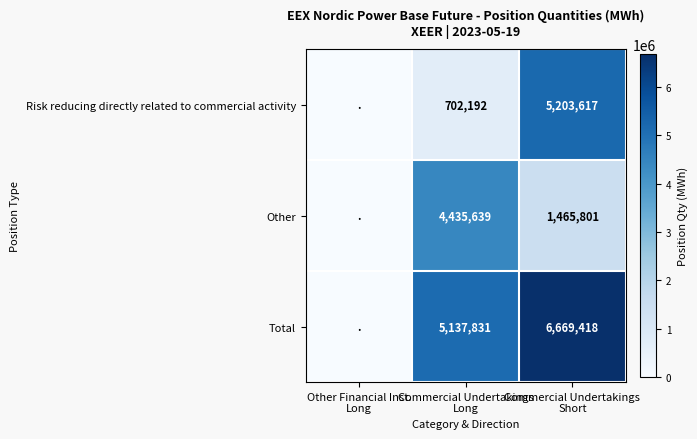

At which category is the sum across all series the highest?

Commercial Undertakings
Short